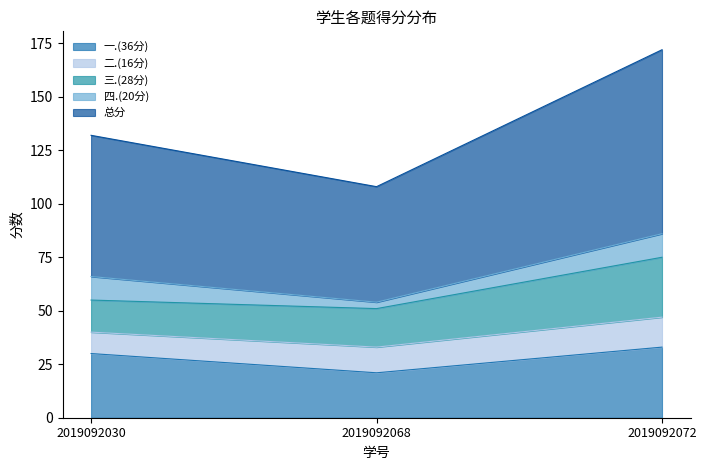

Reading left to right, extract all data points from this chart.

一.(36分): 2019092030=30	2019092068=21	2019092072=33
二.(16分): 2019092030=10	2019092068=12	2019092072=14
三.(28分): 2019092030=15	2019092068=18	2019092072=28
四.(20分): 2019092030=11	2019092068=3	2019092072=11
总分: 2019092030=66	2019092068=54	2019092072=86